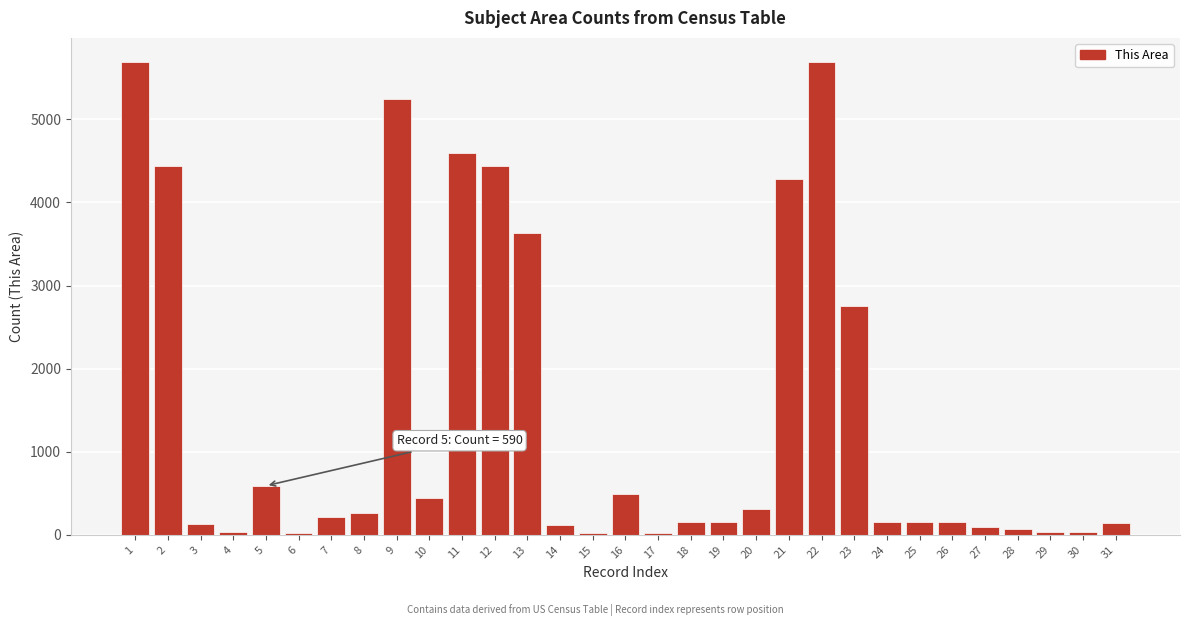

Is it true that the value at 21 is 4279?

True